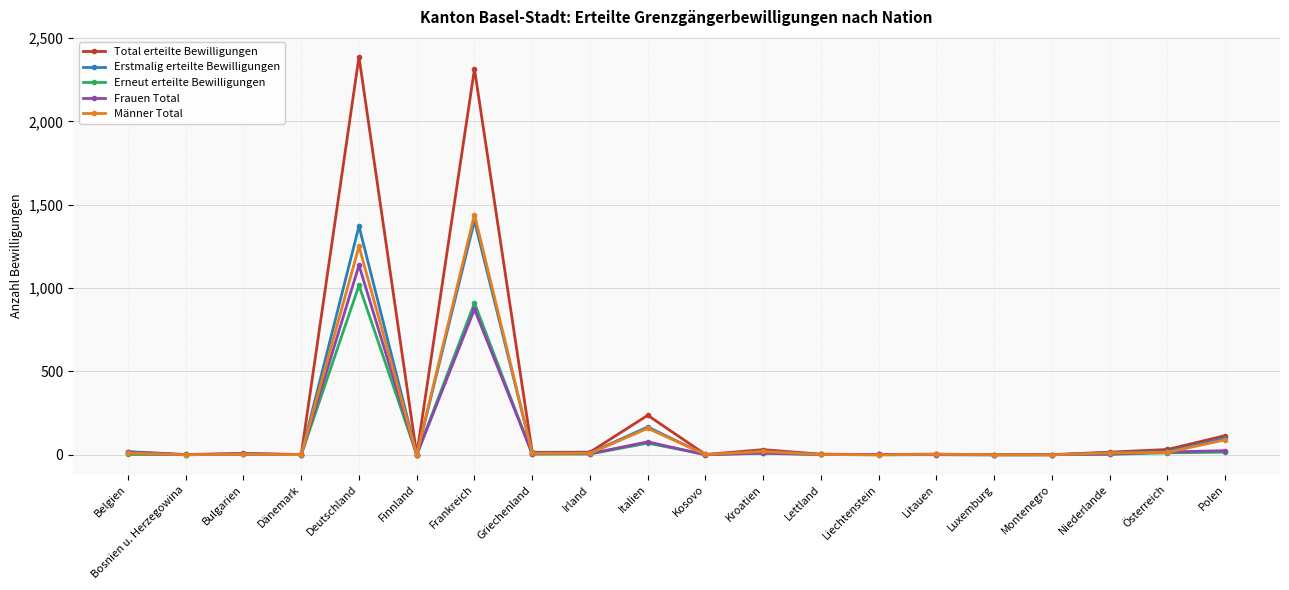

What is the approximate value of Erstmalig erteilte Bewilligungen at Deutschland, to the nearest 100?

1400